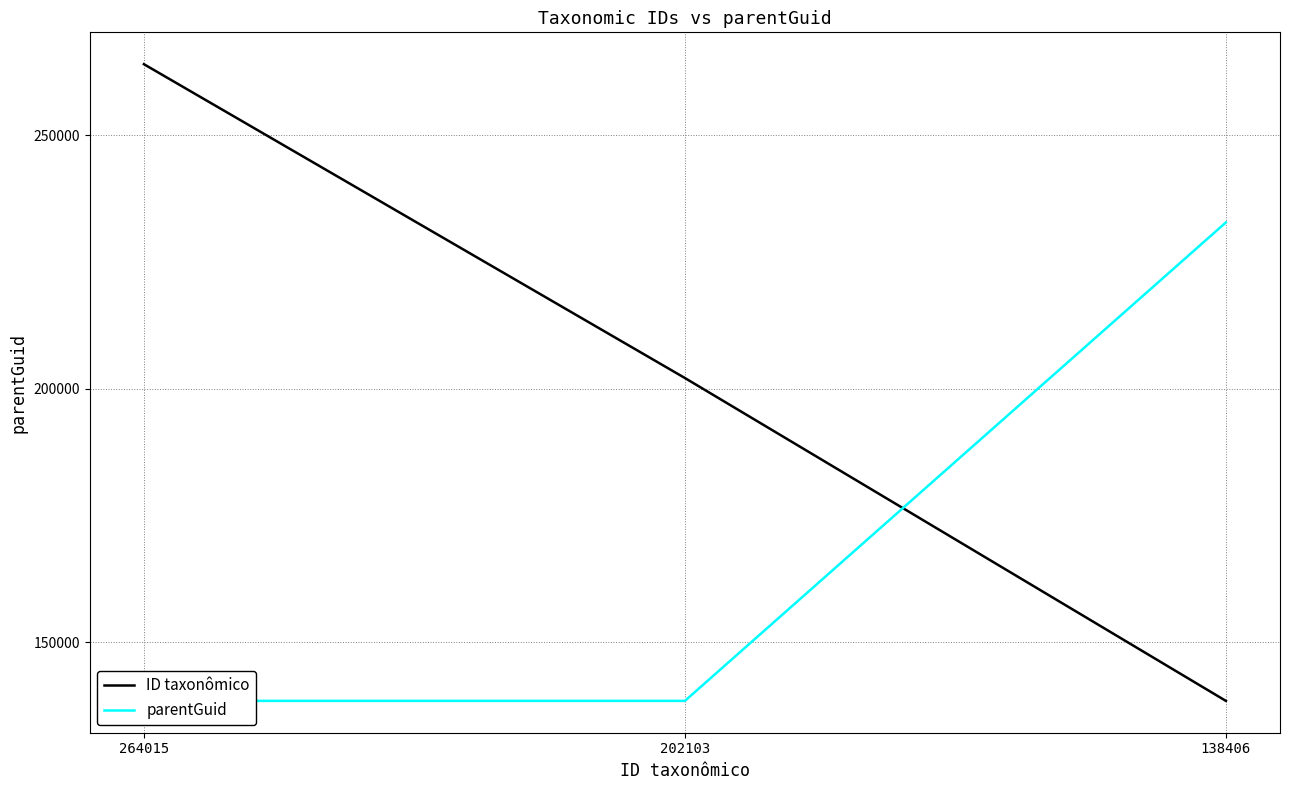

What value does the ID taxonômico series have at 138406, to the nearest 10?

138410